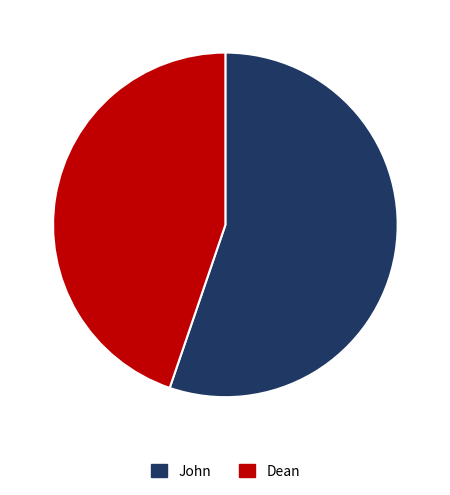

Does John represent more than half of the total?

Yes